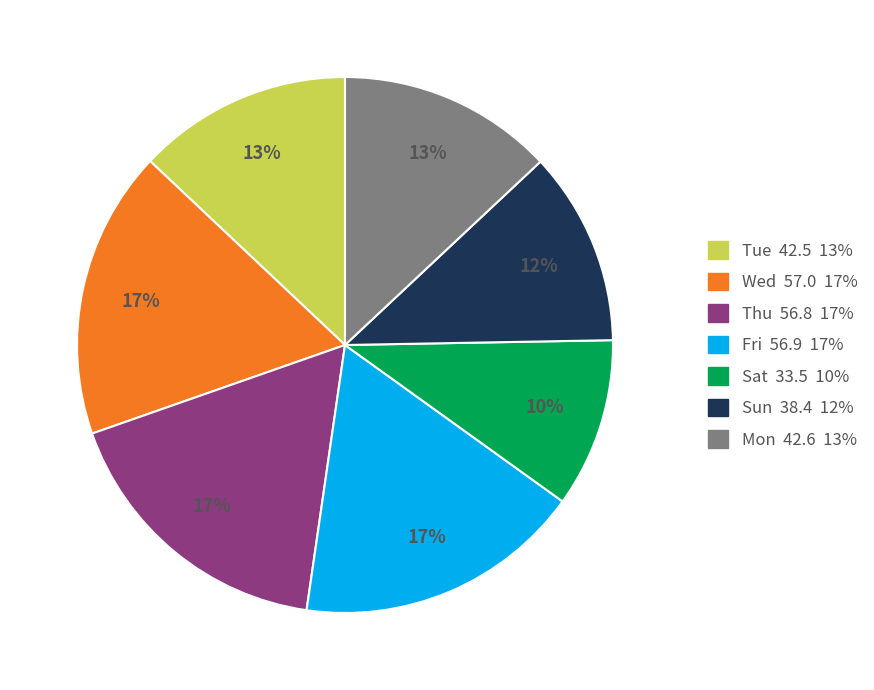

How many slices are in this pie chart?

7